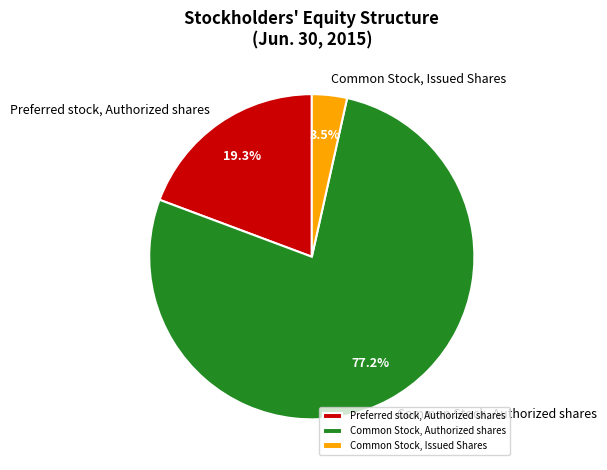

Count the number of slices in the pie.

3